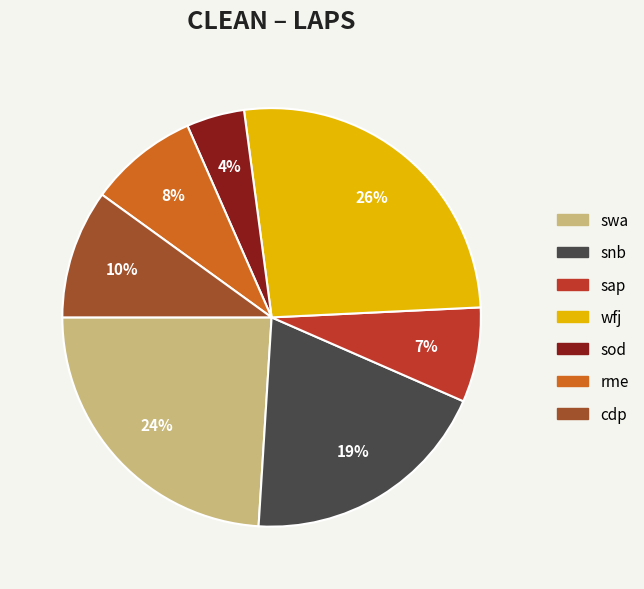

Is there any slice that represents more than half of the pie?

No